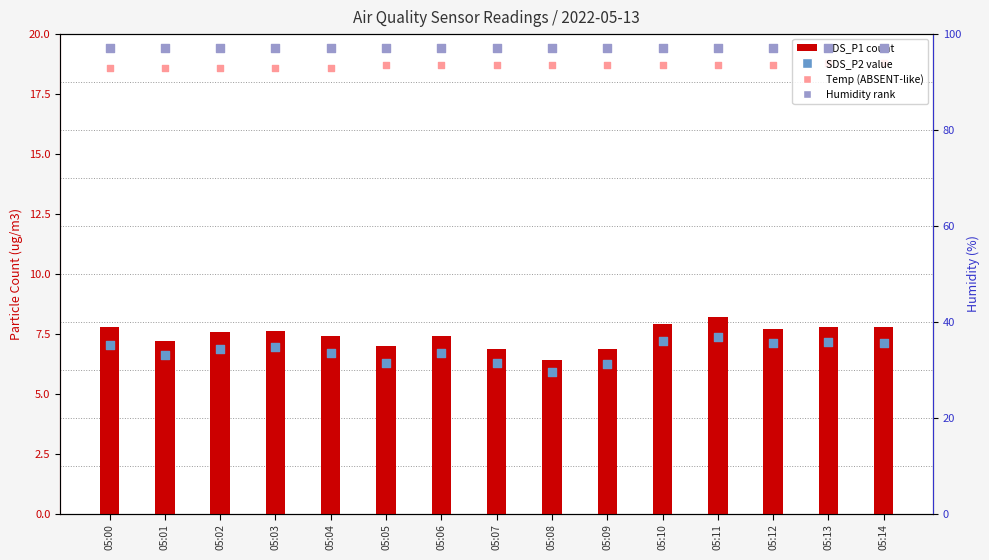

At which category is the sum across all series the highest?

05:11